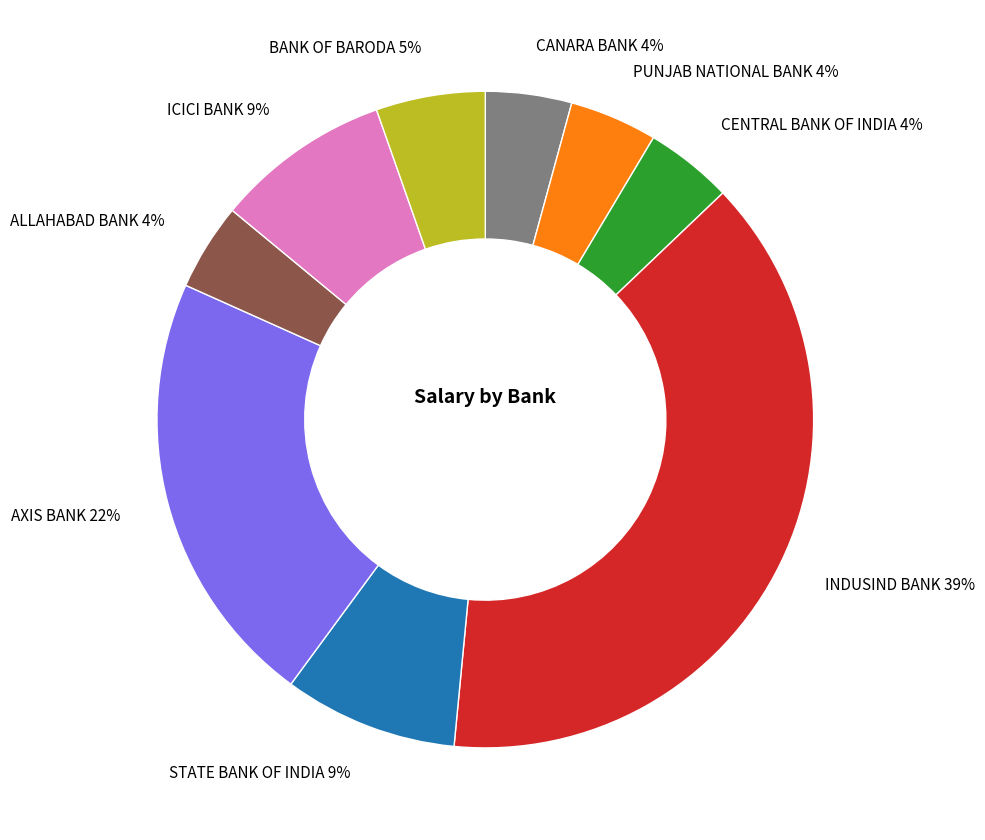

Approximately how many times larger is the value at CENTRAL BANK OF INDIA compared to ALLAHABAD BANK?

1.0